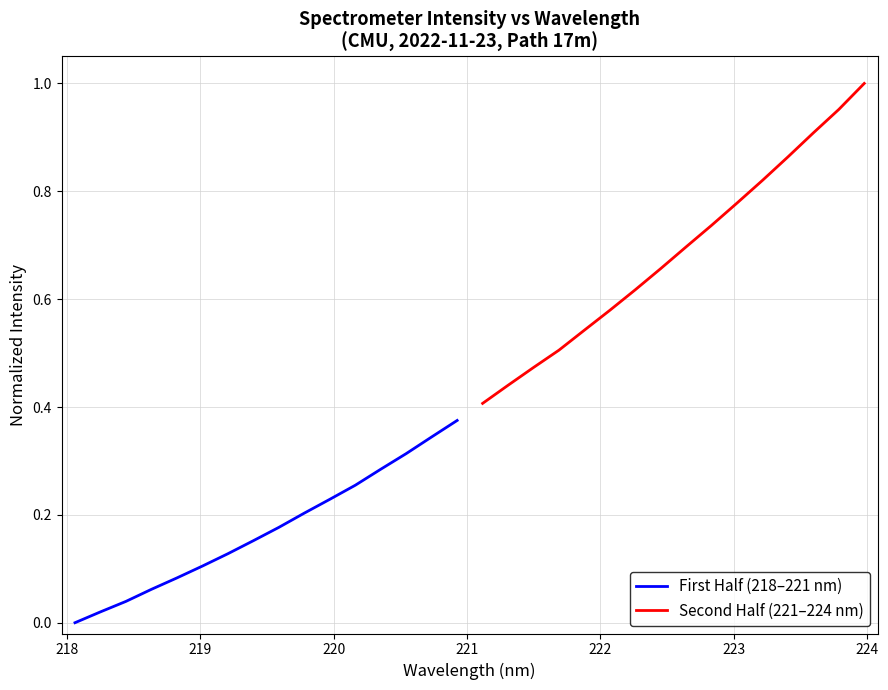

Reading left to right, transcribe all the data shown in this chart.

First Half (218–221 nm): 0.0	0.0	0.0	0.1	0.1	0.1	0.1	0.2	0.2	0.2	0.2	0.3	0.3	0.3	0.3	0.4
Second Half (221–224 nm): 0.4	0.4	0.5	0.5	0.5	0.6	0.6	0.7	0.7	0.7	0.8	0.8	0.9	0.9	1.0	1.0